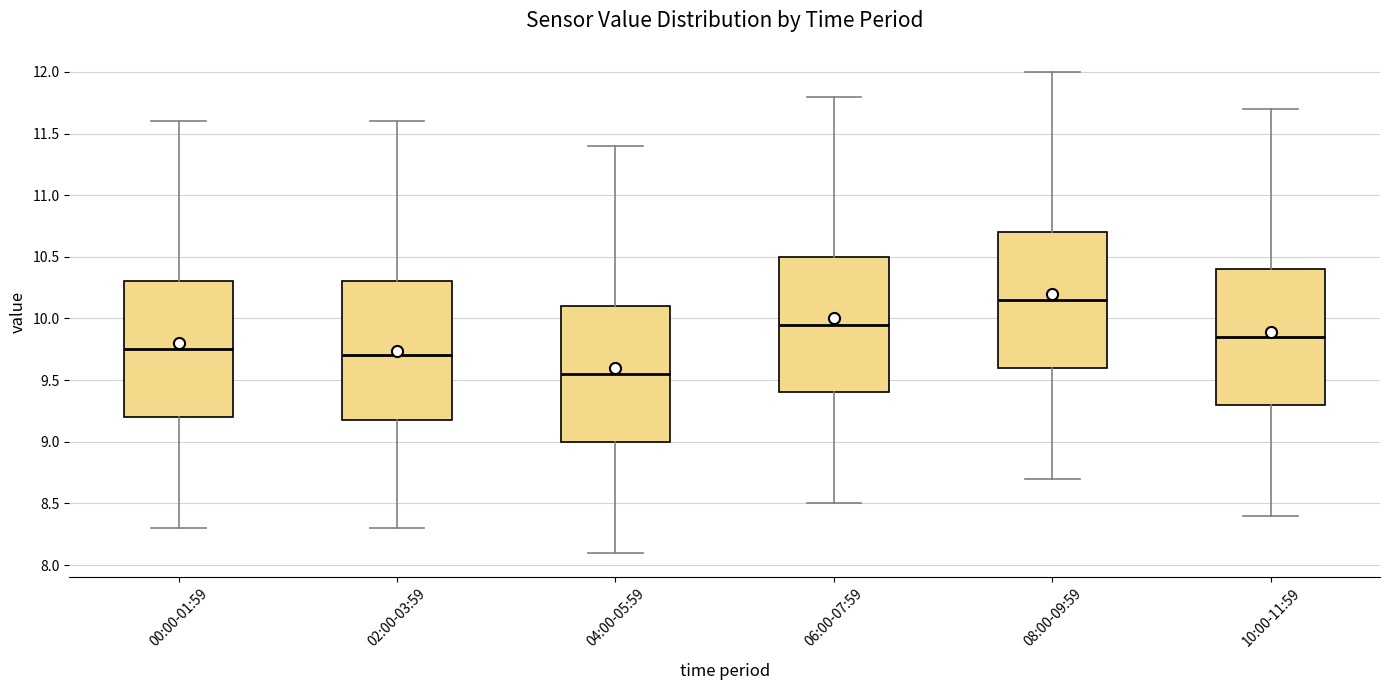

Which box has the lowest median line?

04:00-05:59